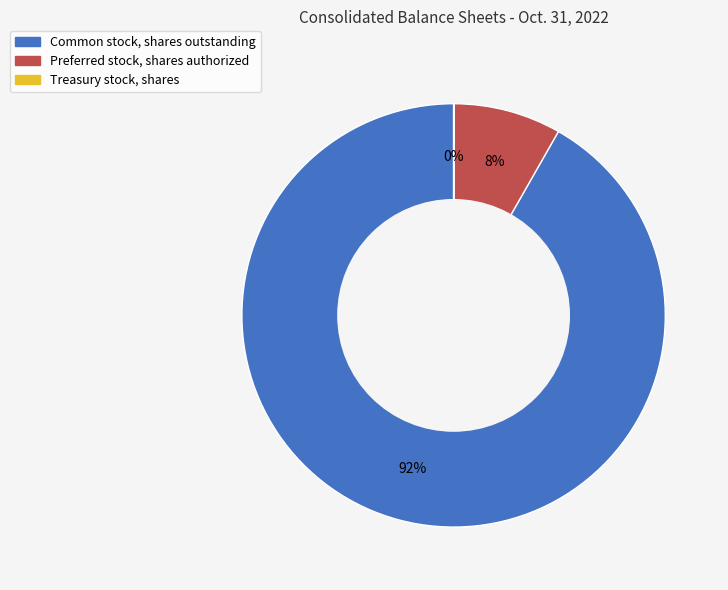

Combined, do Common stock, shares outstanding and Preferred stock, shares authorized account for over 50%?

Yes